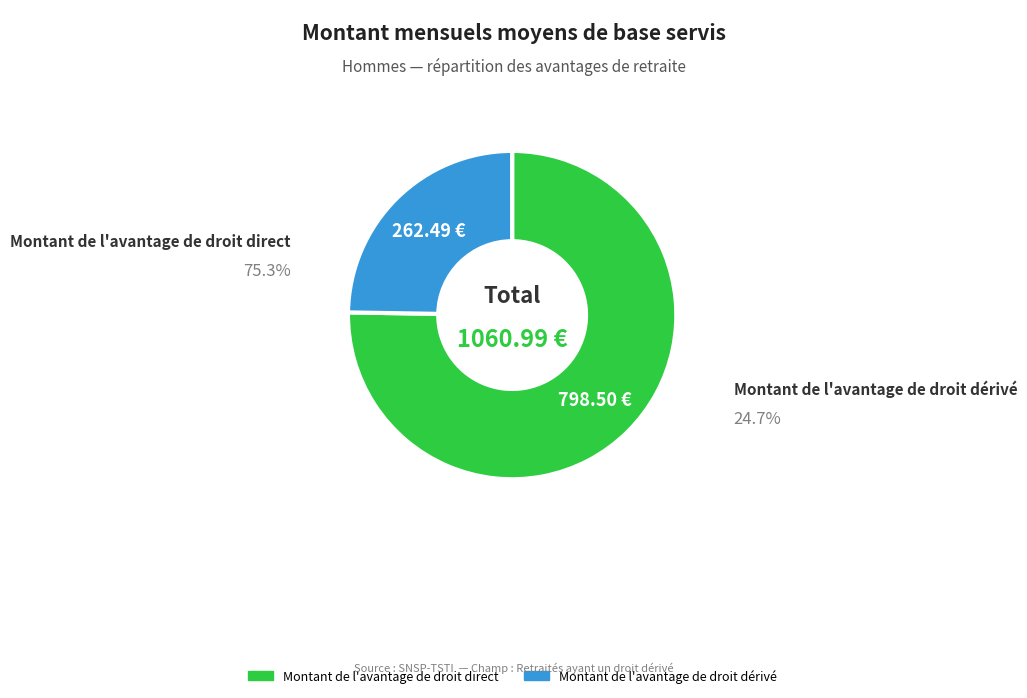

Does Montant de l'avantage de droit dérivé account for over 50% of the chart?

No